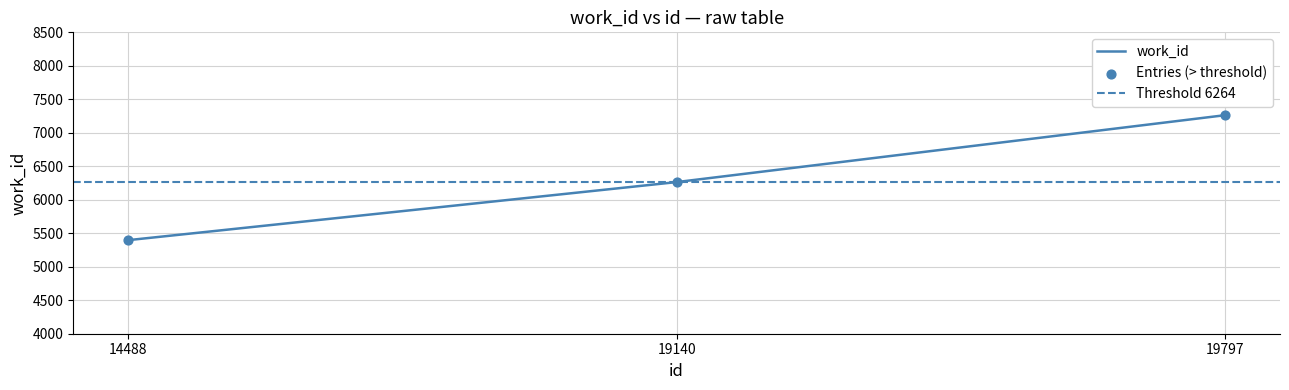

Which has a higher value, 14488 or 19140?

19140